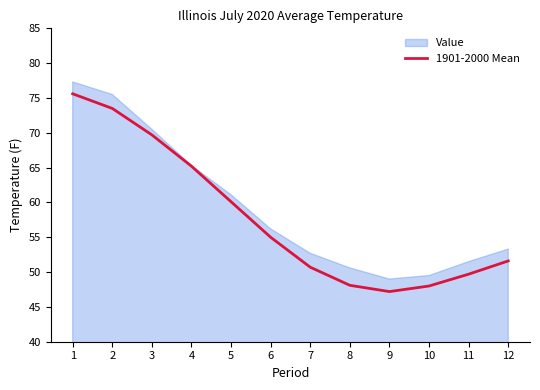

List the labels in order of value, largest first.

1, 2, 3, 4, 5, 6, 12, 7, 11, 8, 10, 9